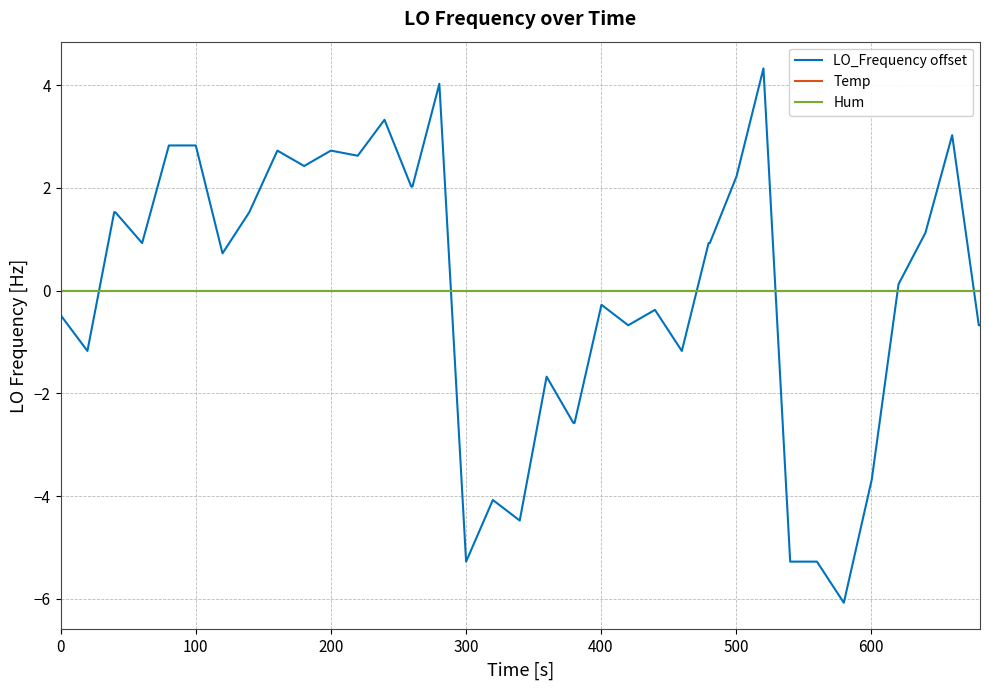

Is this an area chart (filled region under the line)?

No